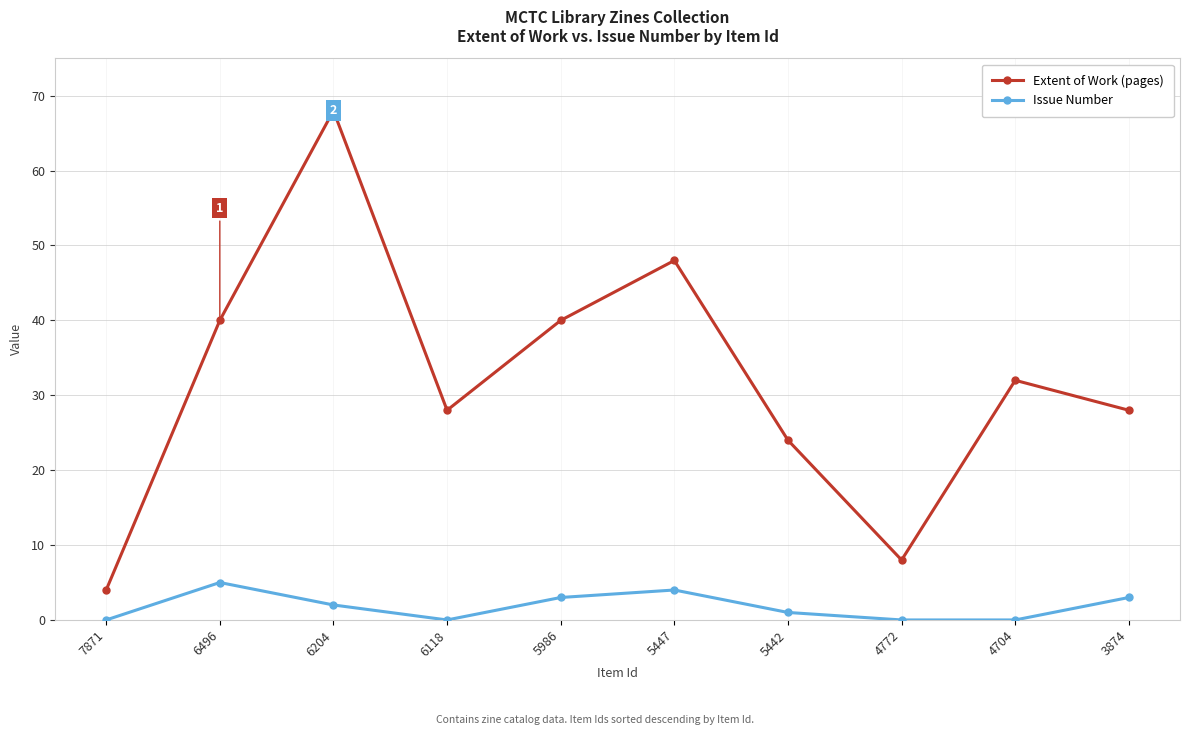

What is the sum of all Issue Number values?

18